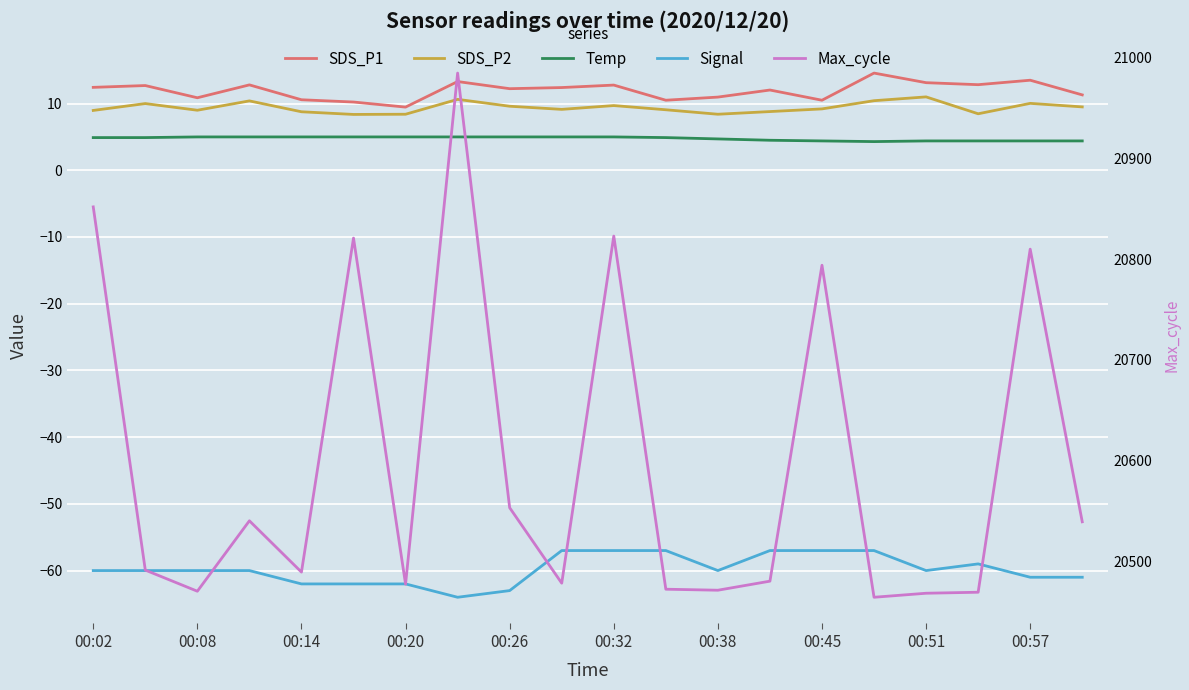

How many values in the Max_cycle series are below 20491?

10